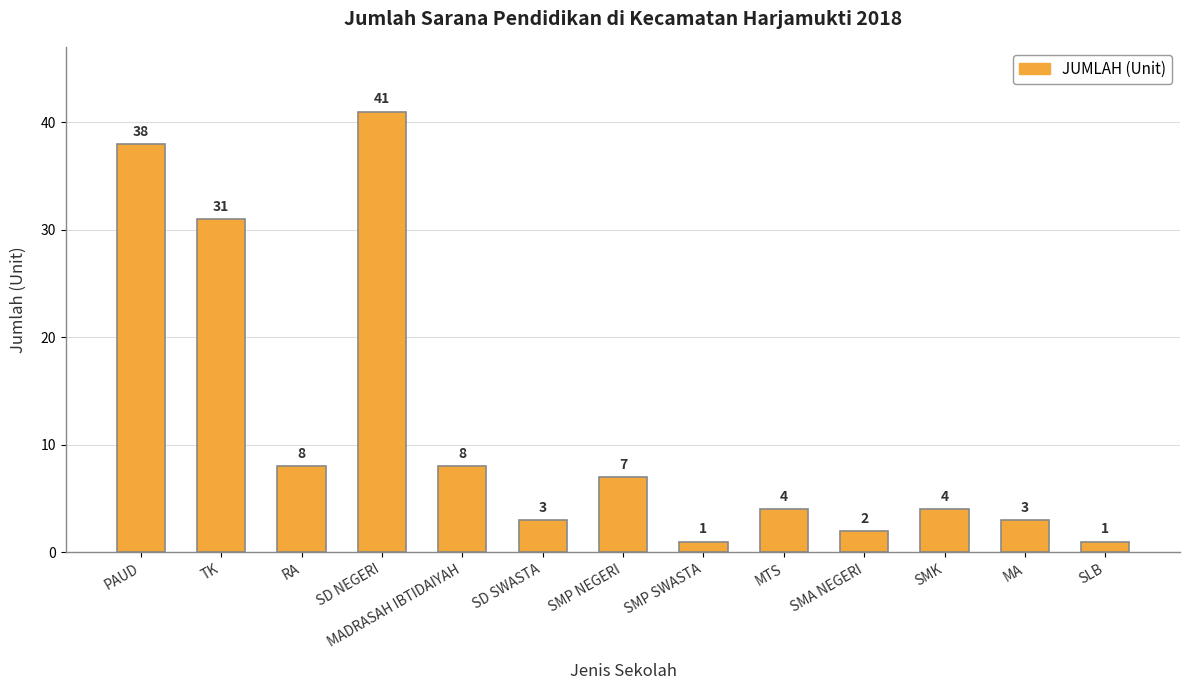

What value does the data have at SMP SWASTA?

1